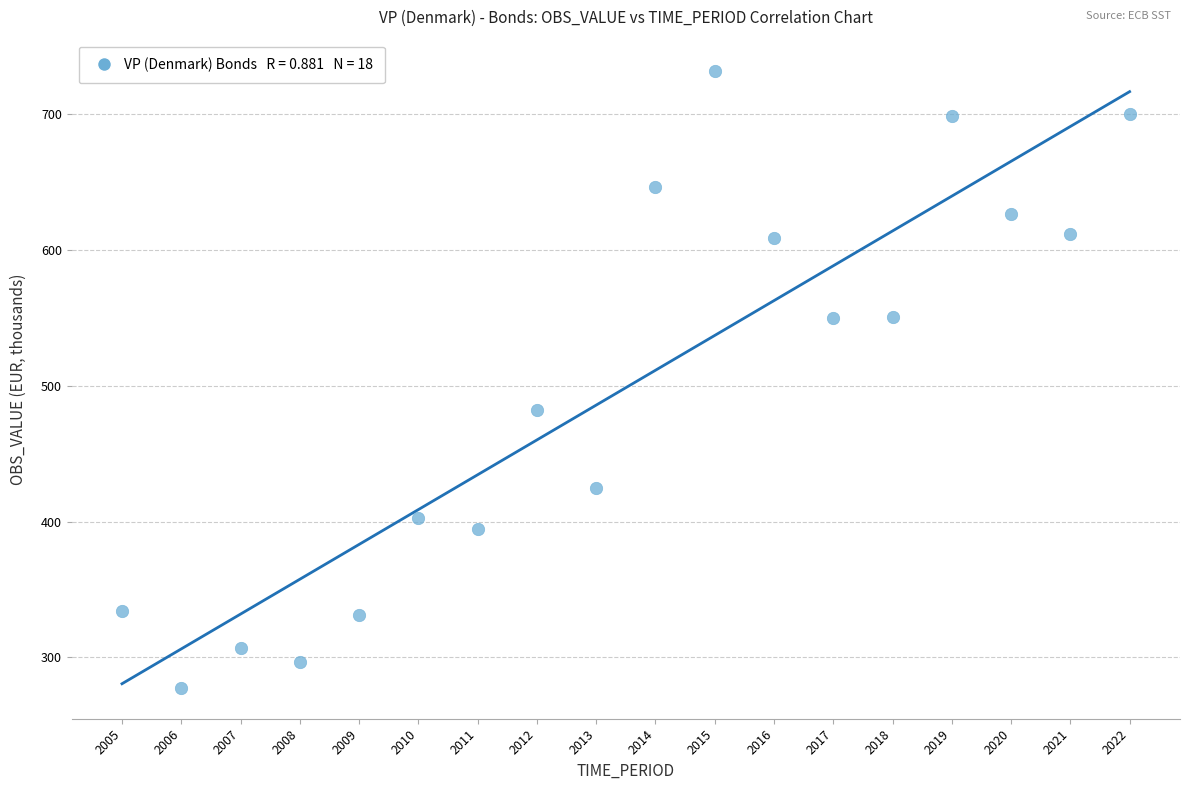

What Y value in the scatter plot is closest to 504?

481.9